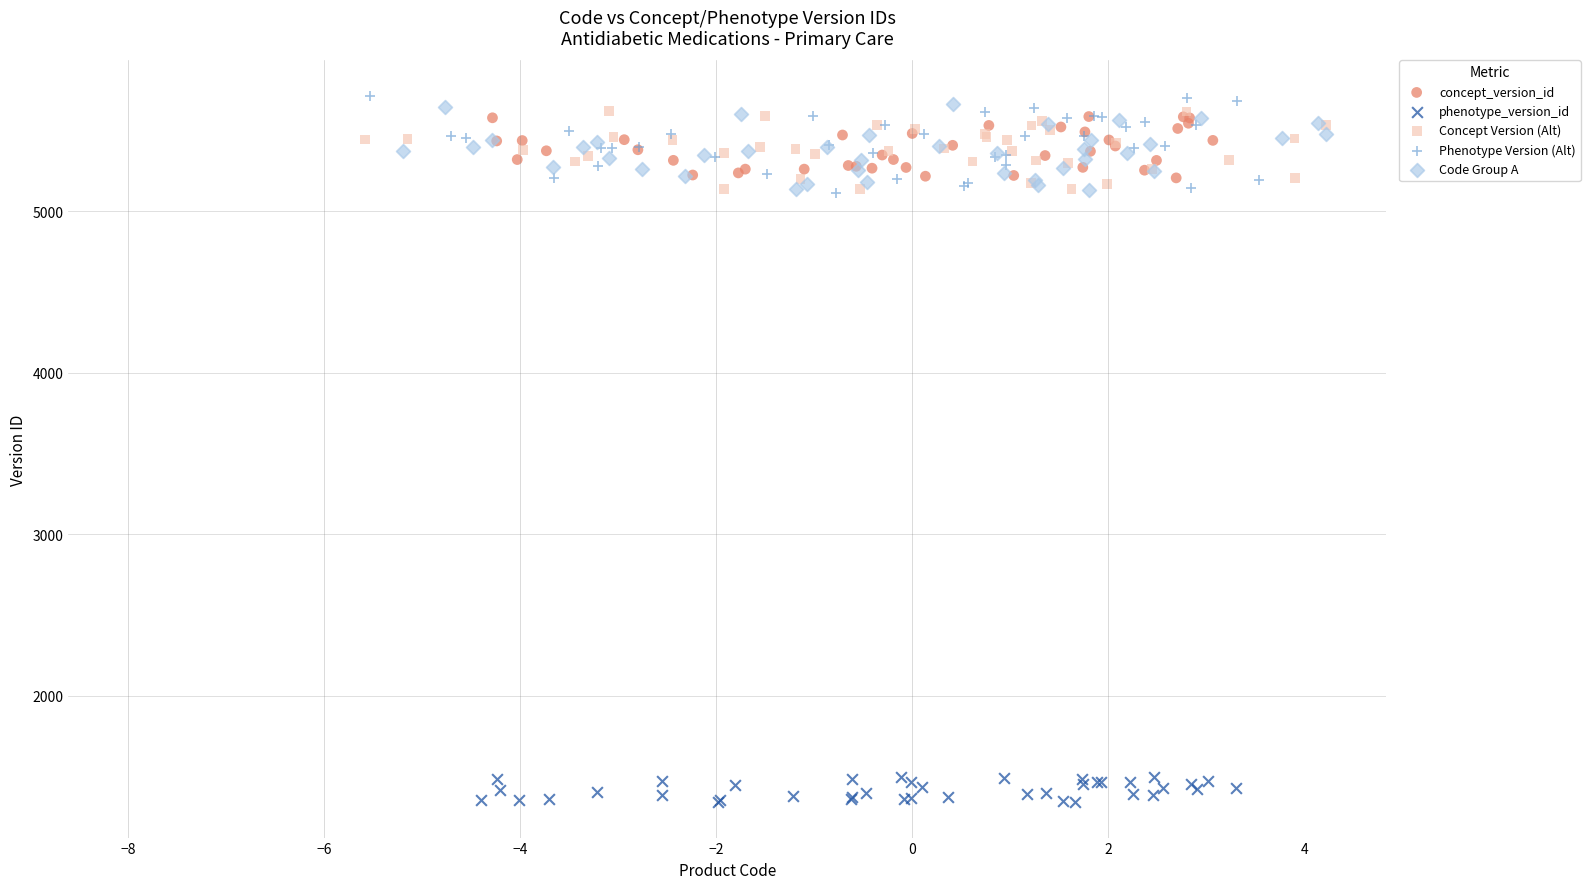

Which series reaches the minimum Y coordinate?

phenotype_version_id